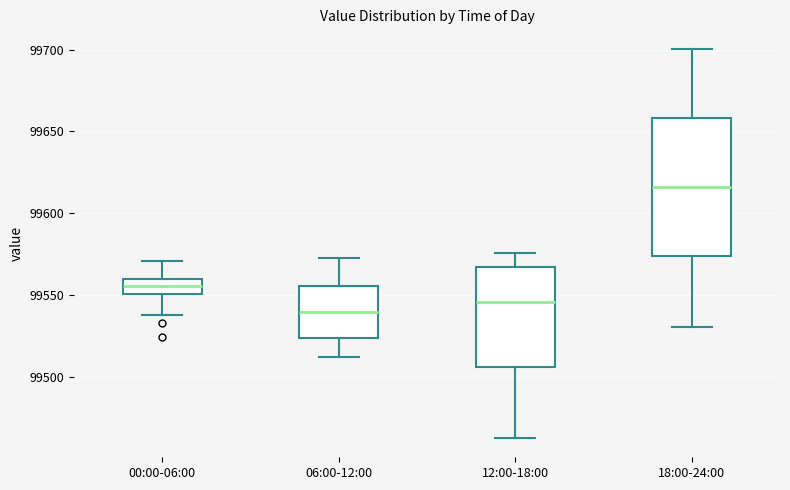

Which box has the lowest median line?

06:00-12:00